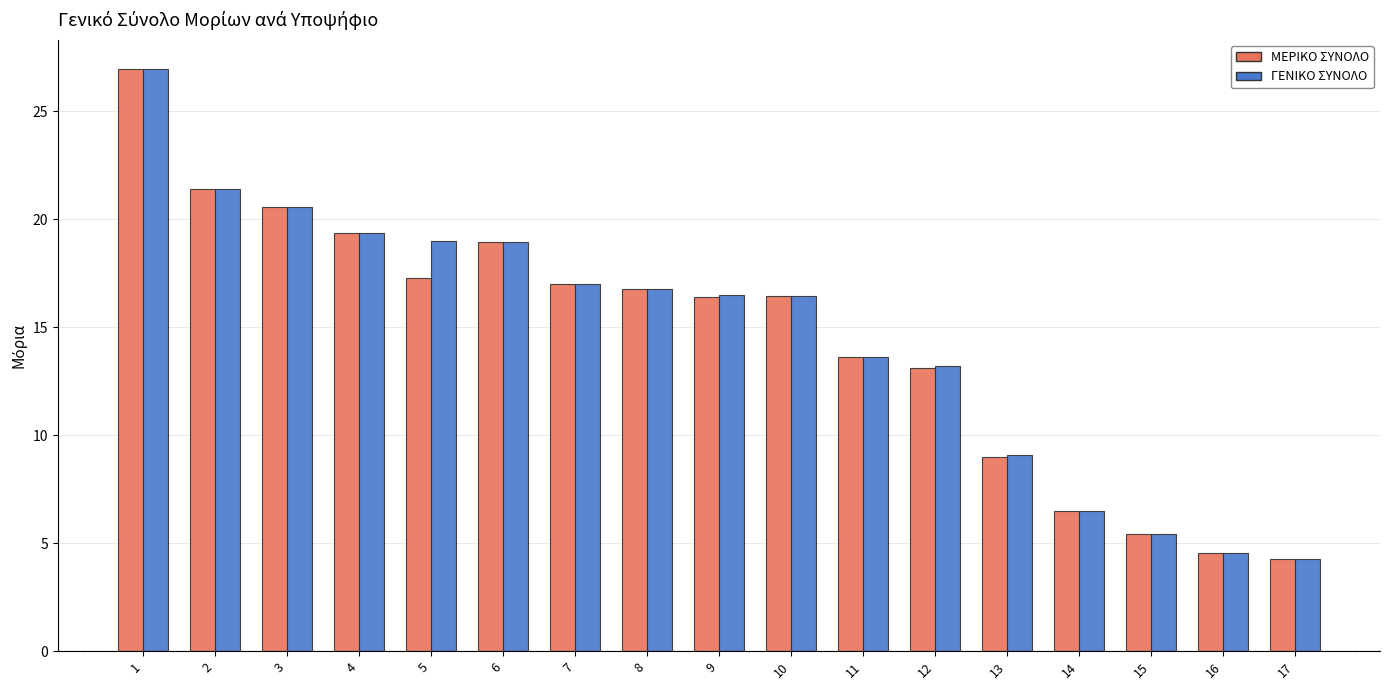

How many bars are there in each group?

2